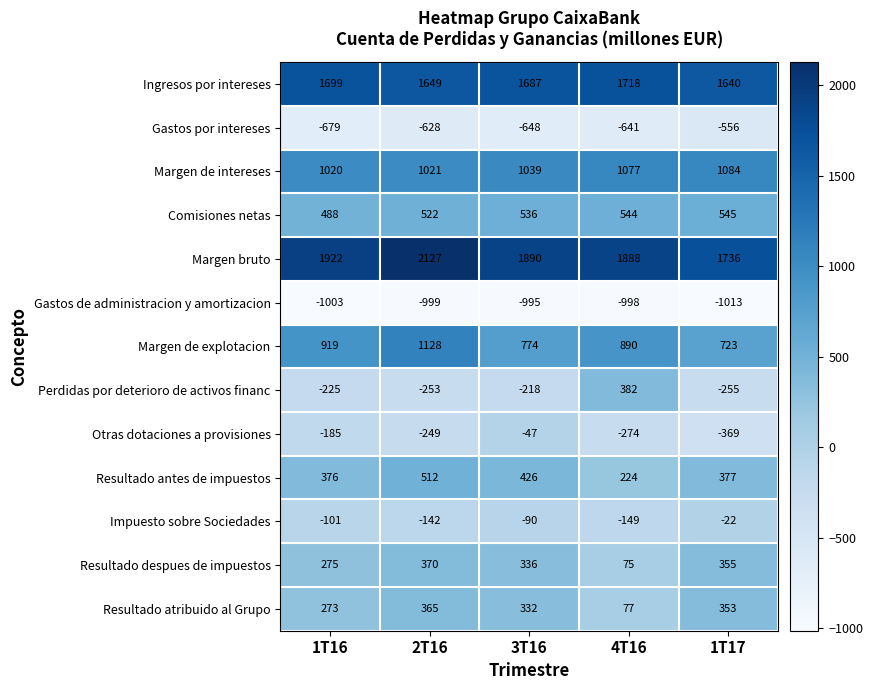

At 1T16, list the series in order from largest to smallest.

Margen bruto, Ingresos por intereses, Margen de intereses, Margen de explotacion, Comisiones netas, Resultado antes de impuestos, Resultado despues de impuestos, Resultado atribuido al Grupo, Impuesto sobre Sociedades, Otras dotaciones a provisiones, Perdidas por deterioro de activos financ, Gastos por intereses, Gastos de administracion y amortizacion